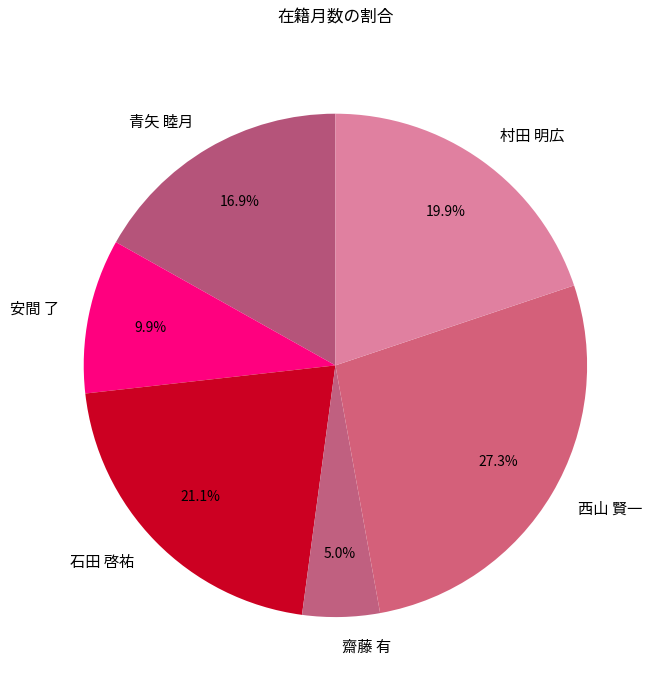

To the nearest percent, what is the combined percentage of 安間 了 and 石田 啓祐?

31%